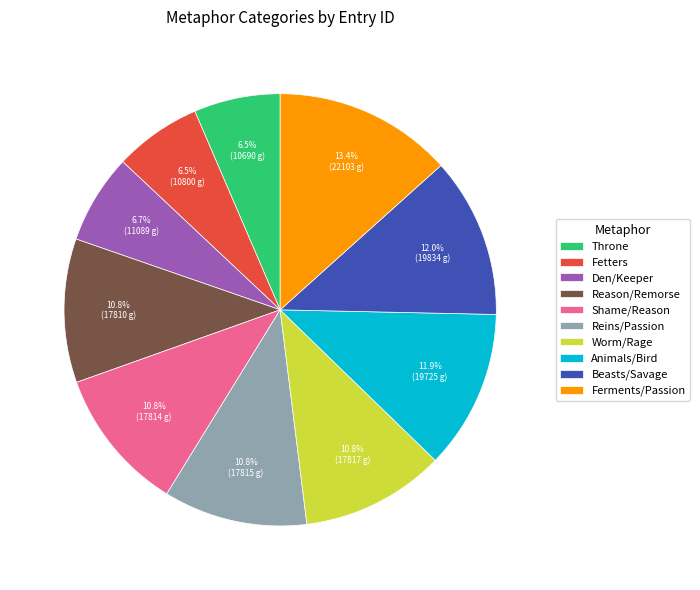

Which has a higher value, Reins/Passion or Ferments/Passion?

Ferments/Passion